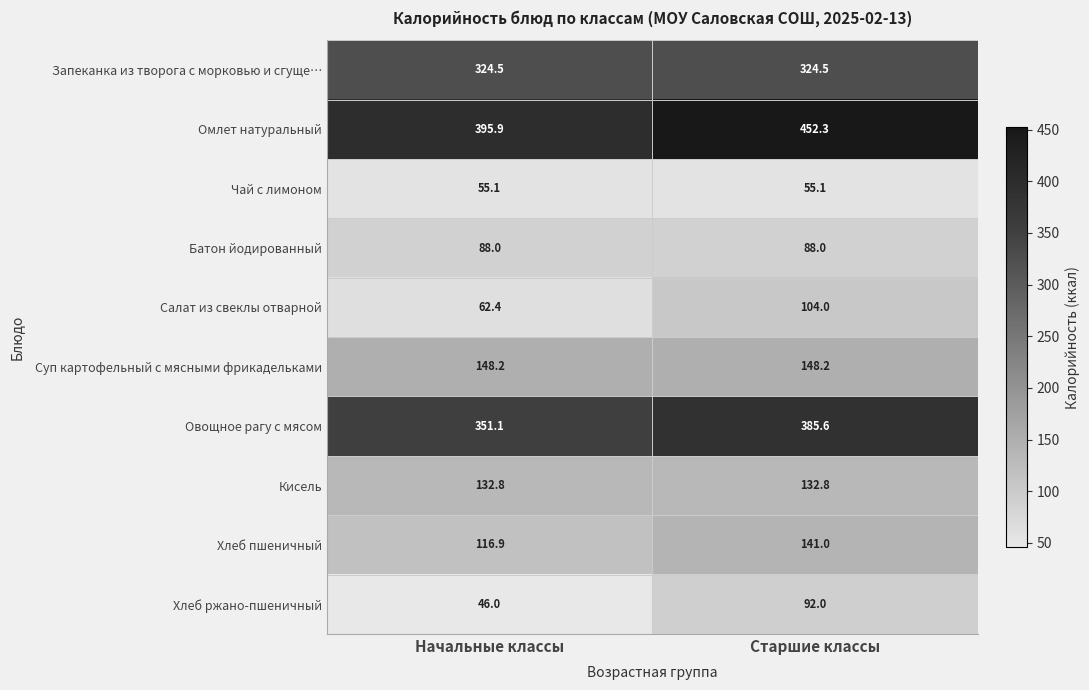

The Салат из свеклы отварной series shows 52.5 at Старшие классы. True or false?

False